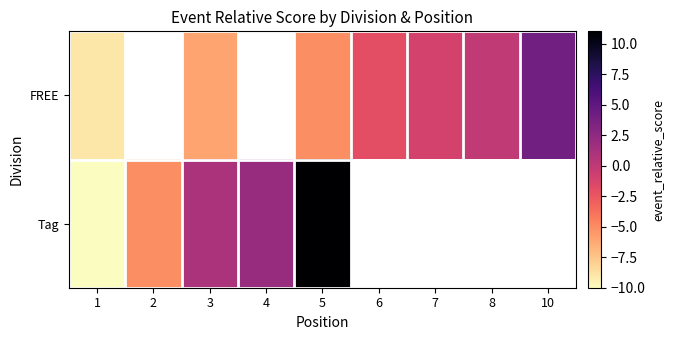

Is it true that FREE equals -6.7 at 5?

False